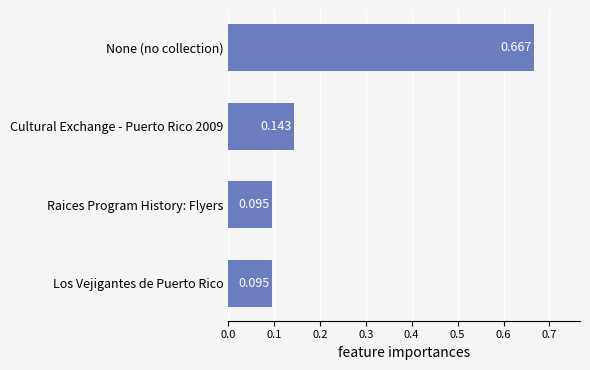

Which label corresponds to the largest value in the chart?

None (no collection)